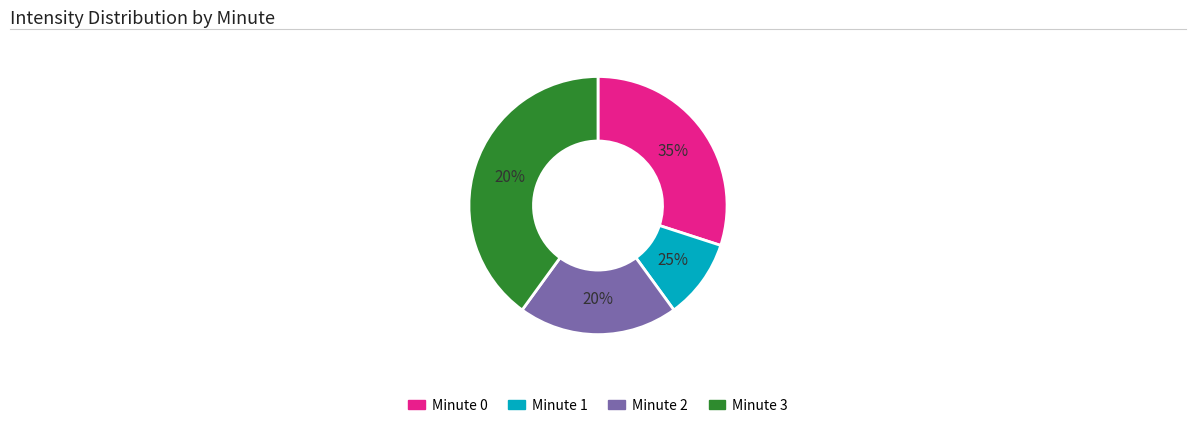

Is Minute 3 the majority of the pie?

No